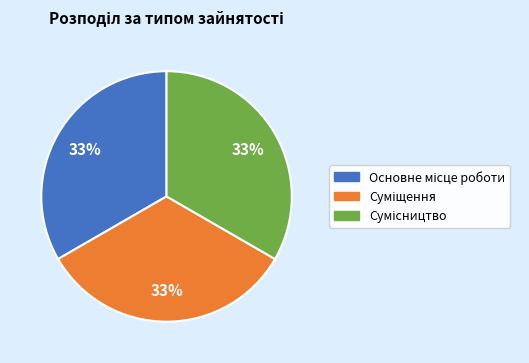

Is there any slice that represents more than half of the pie?

No